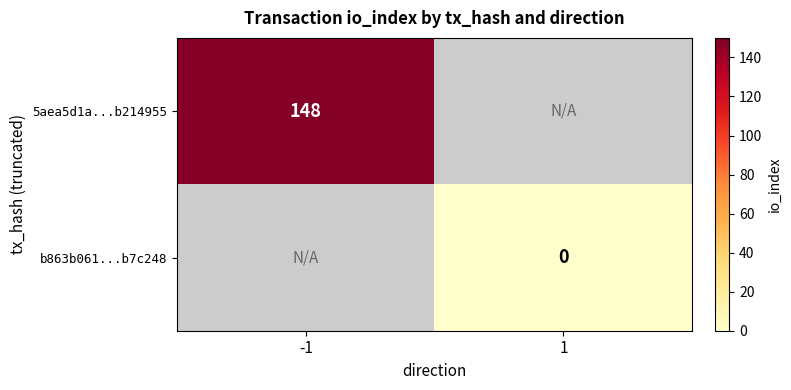

True or false: 5aea5d1a...b214955 has a value of 228 at -1.

False